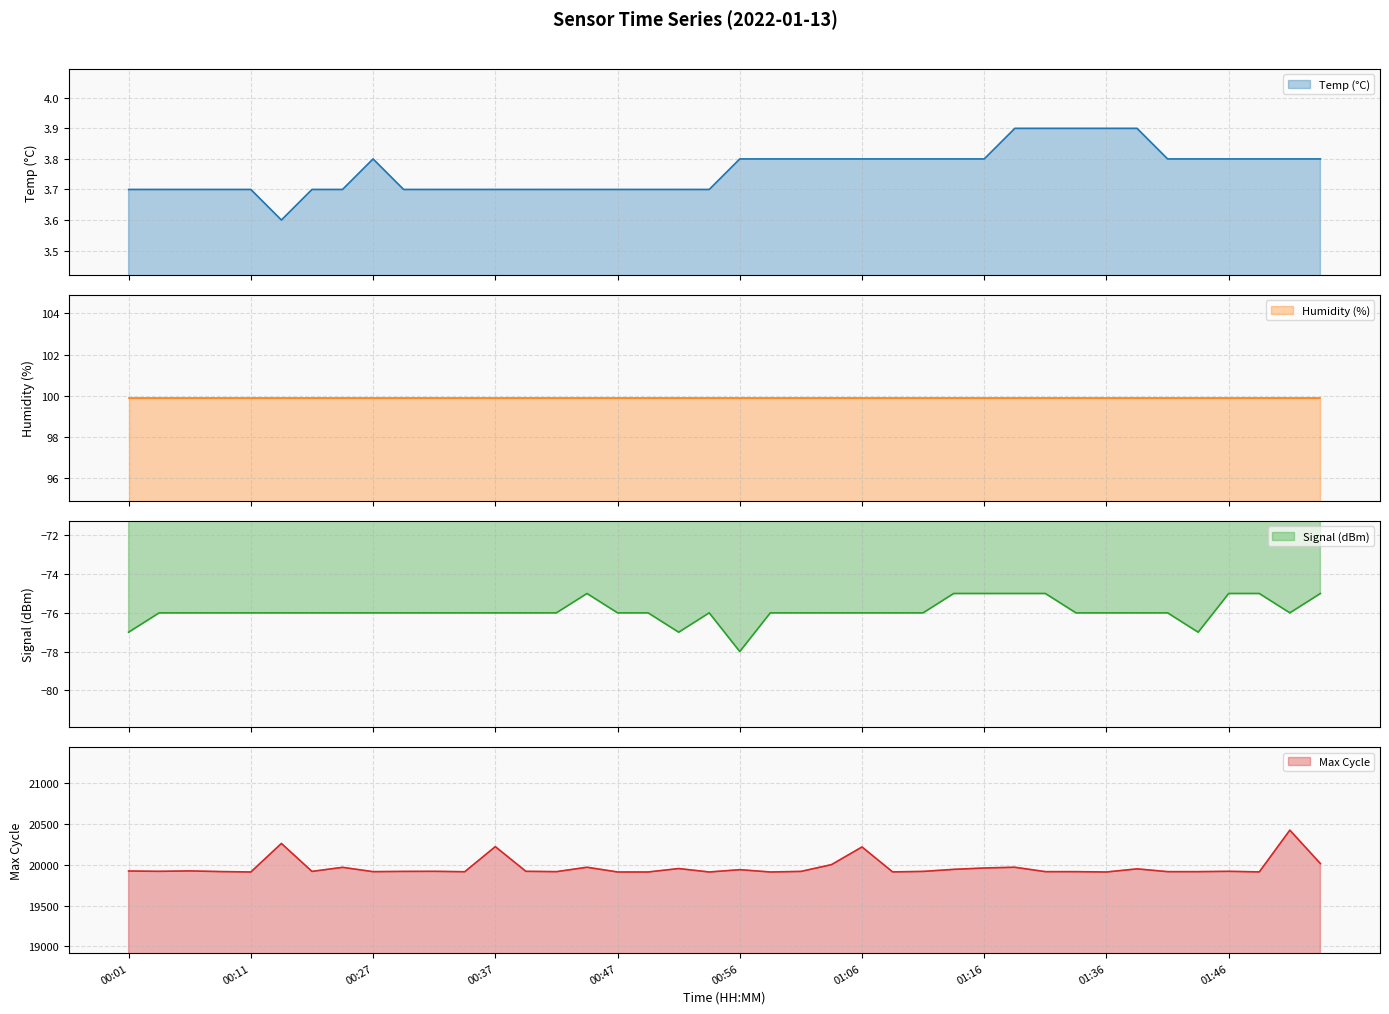

Where is Temp nearest to the value 3?

00:14